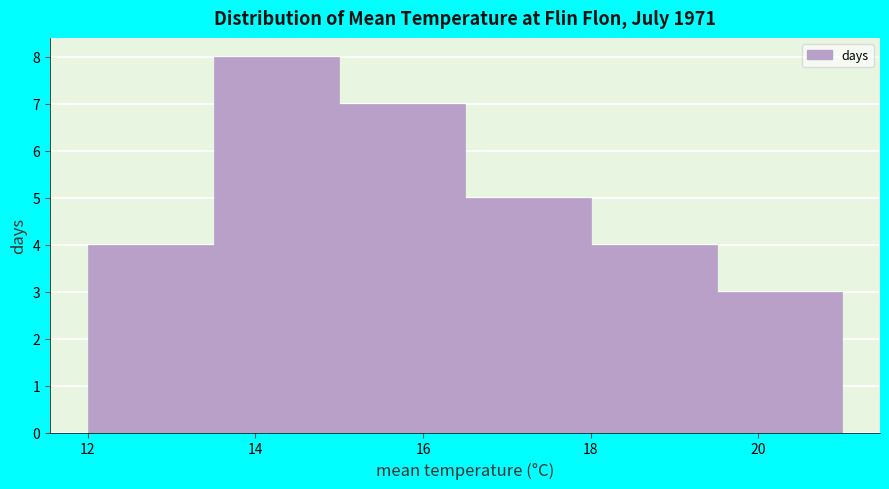

Which range on the x-axis has the tallest bar?

13.5 to 15.0